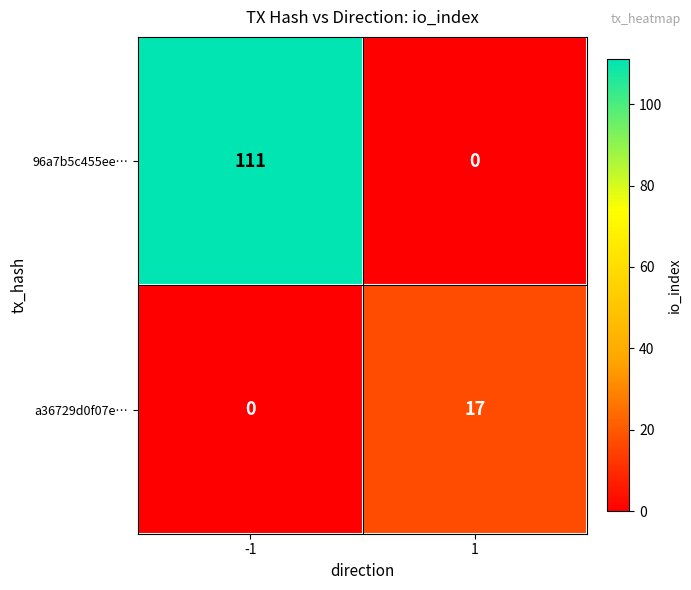

Is the value of a36729d0f07e… at 1 greater than the value of 96a7b5c455ee… at -1?

No